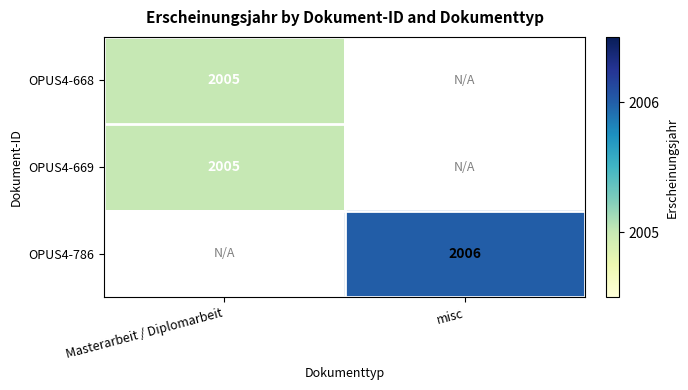

Which category has the highest value across all series?

misc